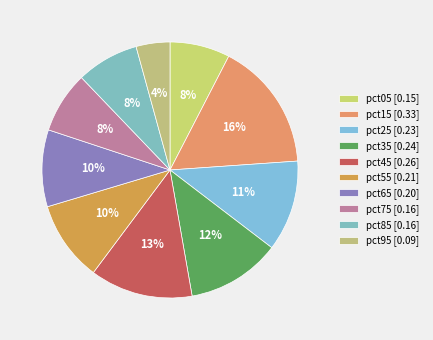

How many slices are in this pie chart?

10